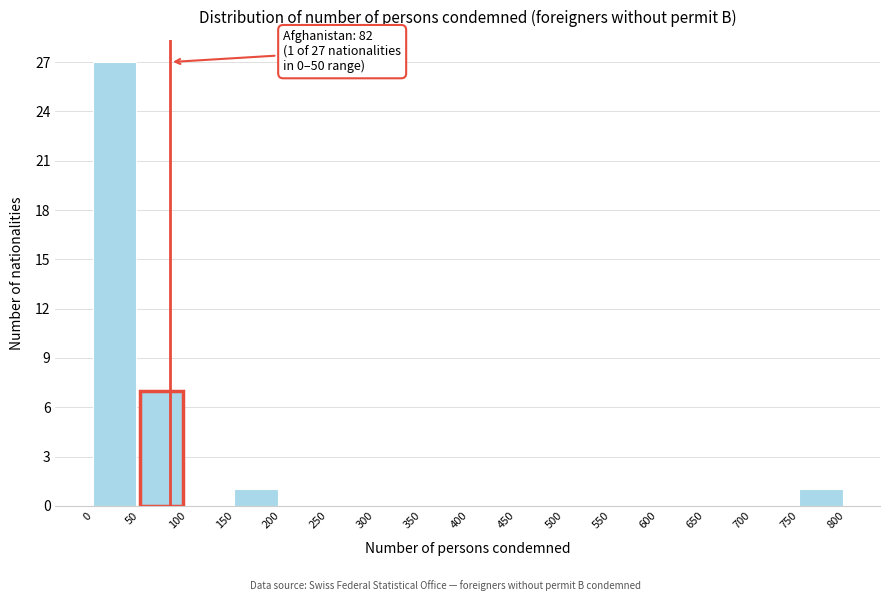

Over which range of the x-axis is the bar tallest?

0 to 50